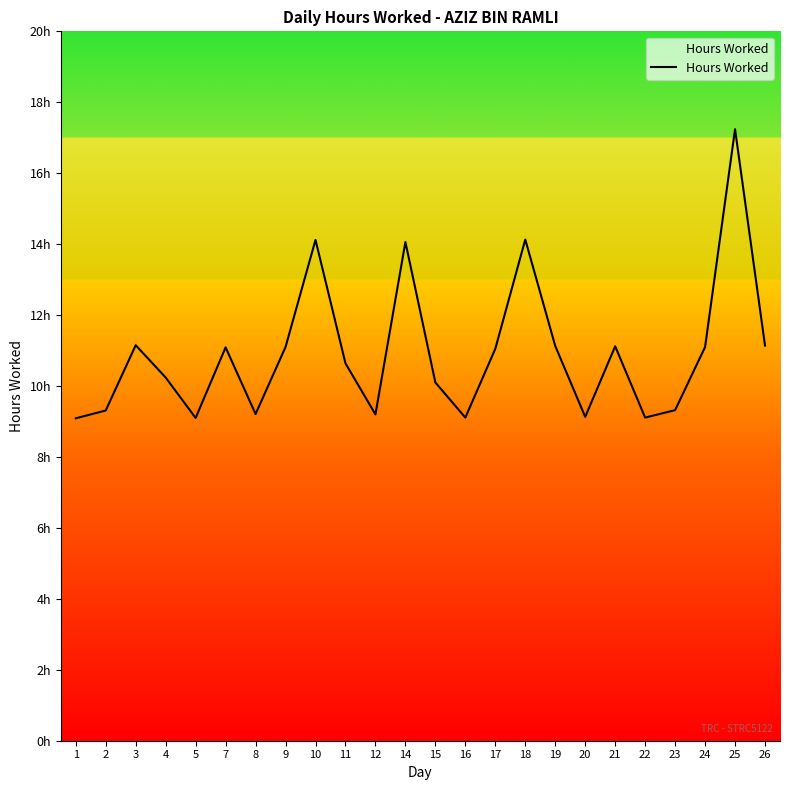

The chart shows a value of 9.1 at 20. True or false?

True